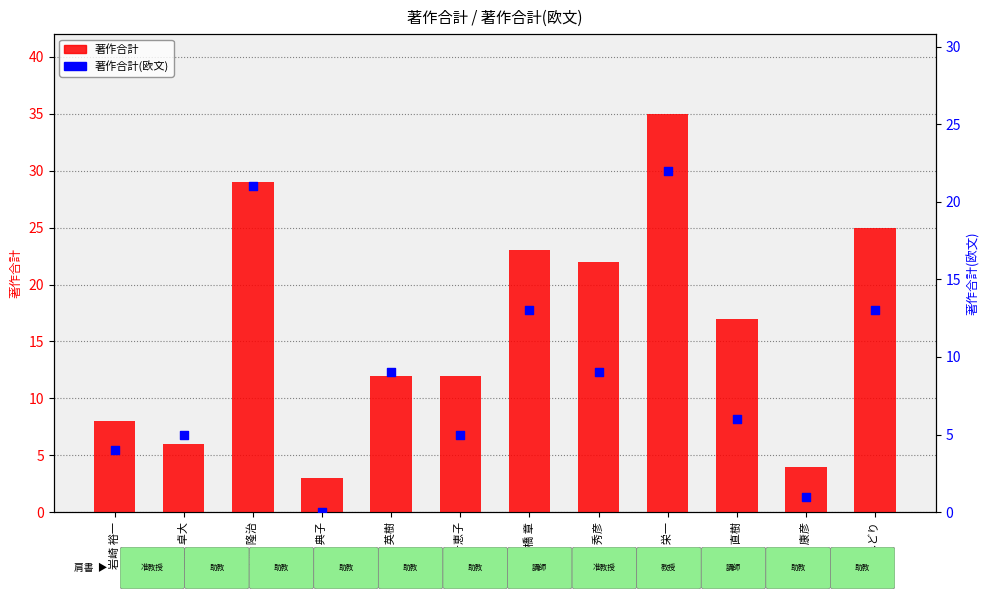

Which series contains the lowest Y value?

著作合計(欧文)